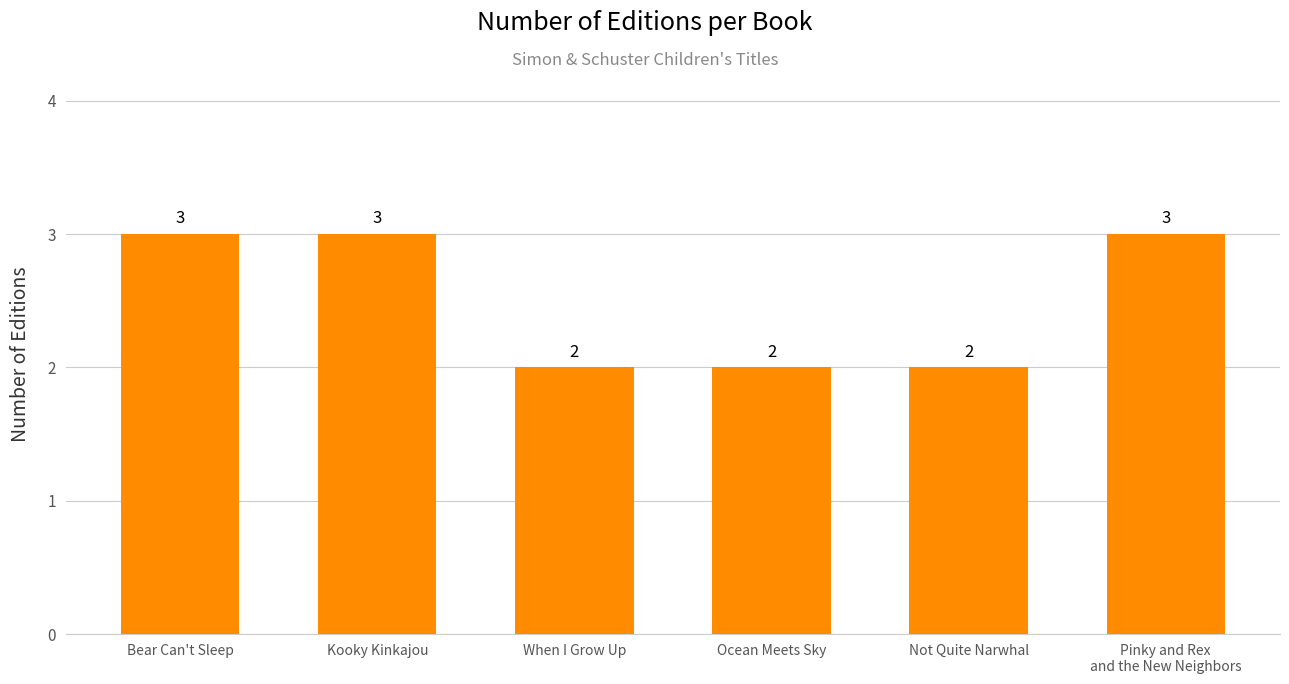

What is the minimum value shown in the chart?

2